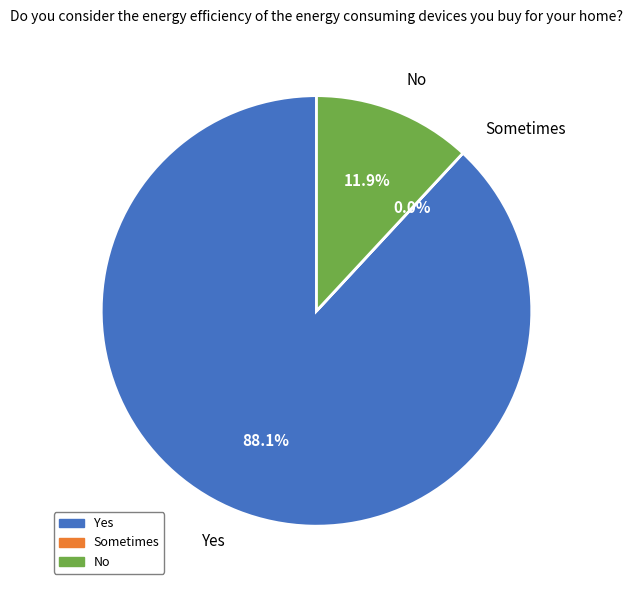

How many segments does this pie chart have?

3